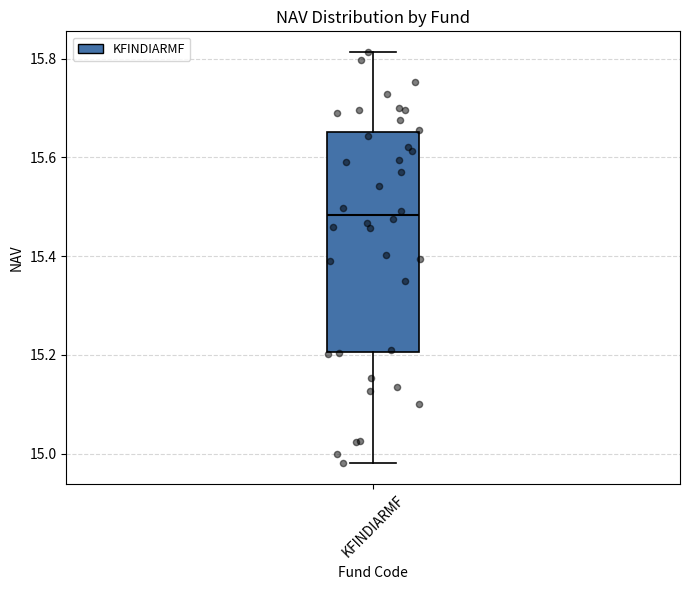

Read this box plot against the y-axis: the position of the median line, the range covered by the box, and the ends of both whiskers. The values are not printed on the chart, so give them approximately, as read against the axis.

median 15.48, box 15.20 to 15.66, whiskers 14.98 to 15.82